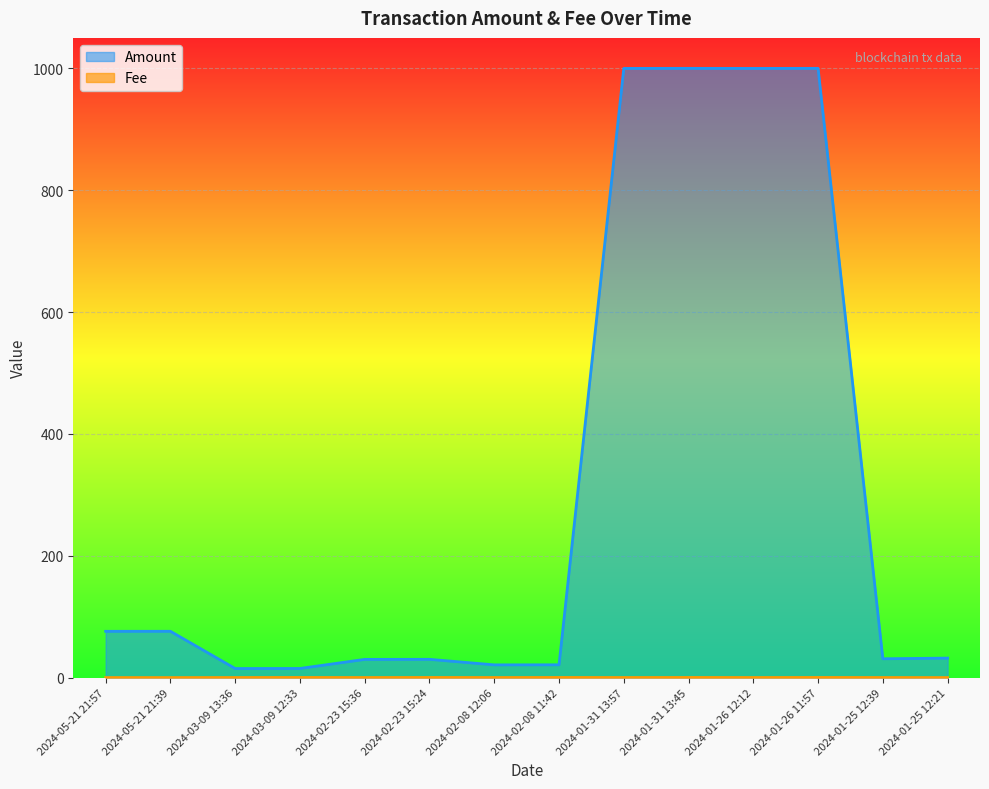

Rank the series by their average value, from lowest to highest.

Fee, Amount